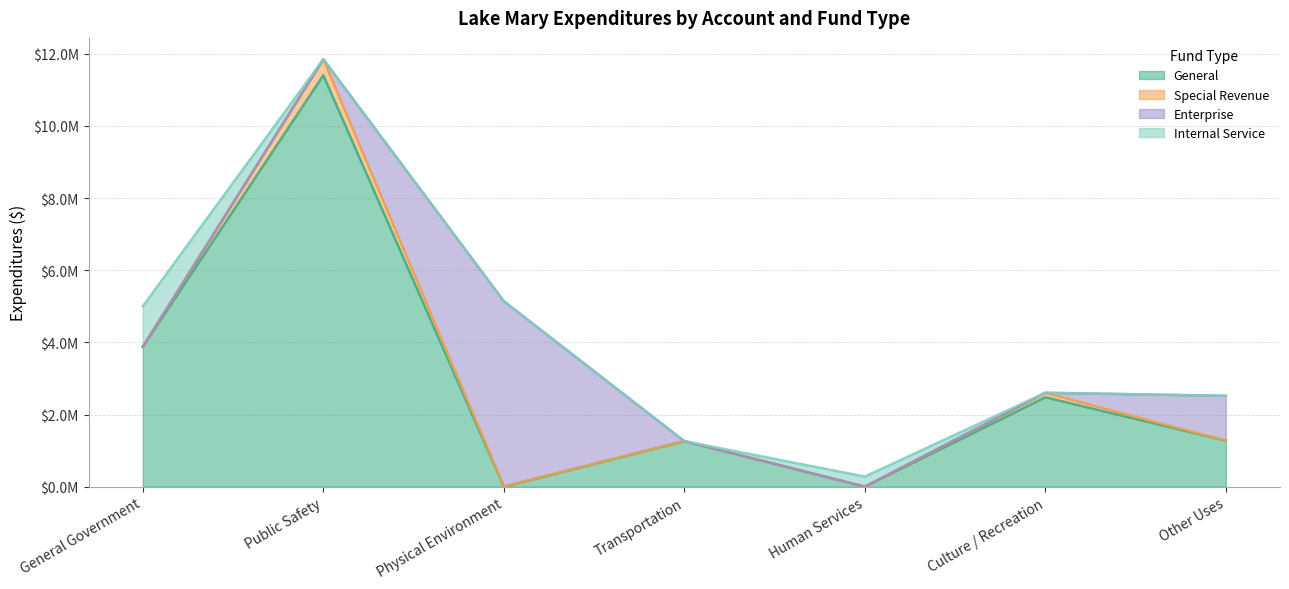

Reading right to left, extract all data points from this chart.

General: 1277507	2478547	0	1261461	0	11404061	3880850
Special Revenue: 0	123329	0	0	5323	443199	0
Enterprise: 1240600	0	0	0	5134969	0	0
Internal Service: 0	0	280571	0	0	0	1120930